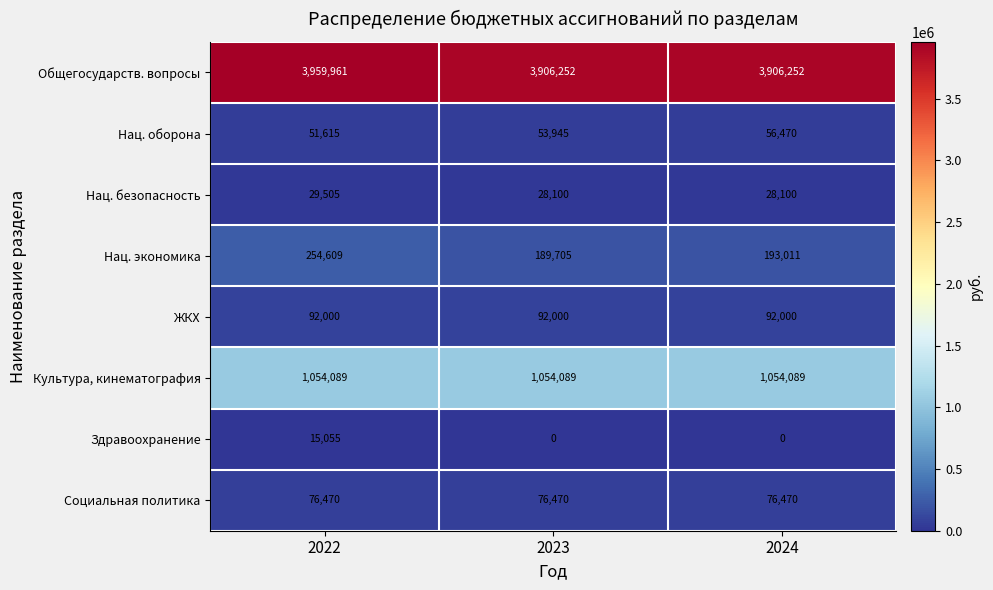

Where is Нац. оборона nearest to the value 54042?

2023